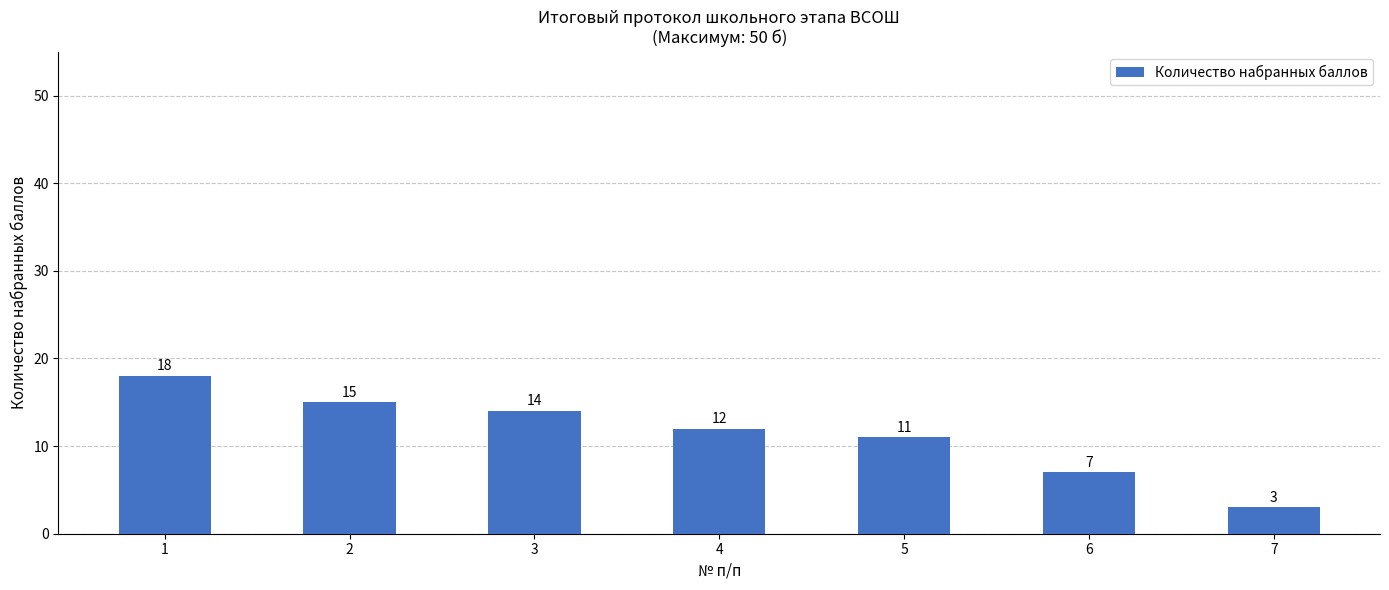

Approximately how many times larger is the value at 5 compared to 3?

0.8